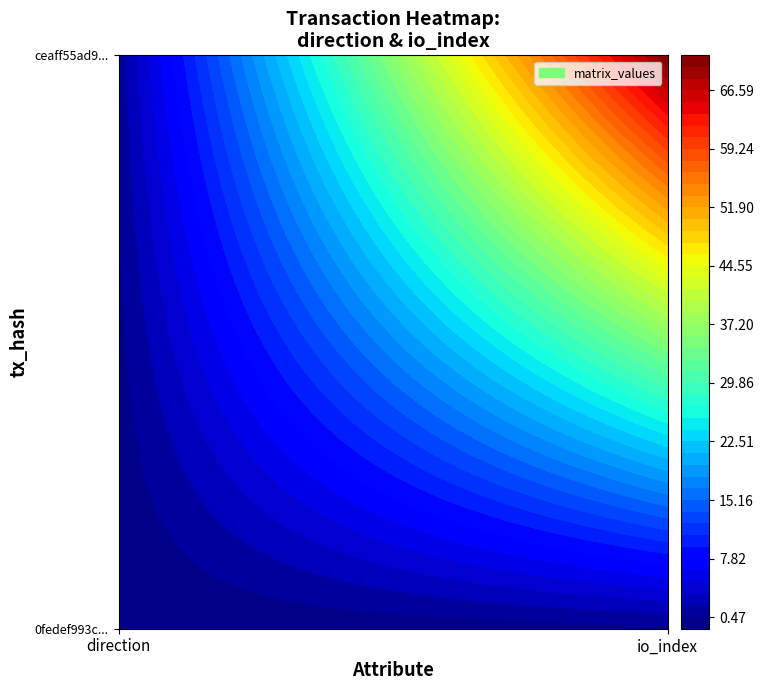

What is the difference between the maximum and minimum values in the ceaff55ad988c3660dfd3909d0b316a03609dc8 series?

70